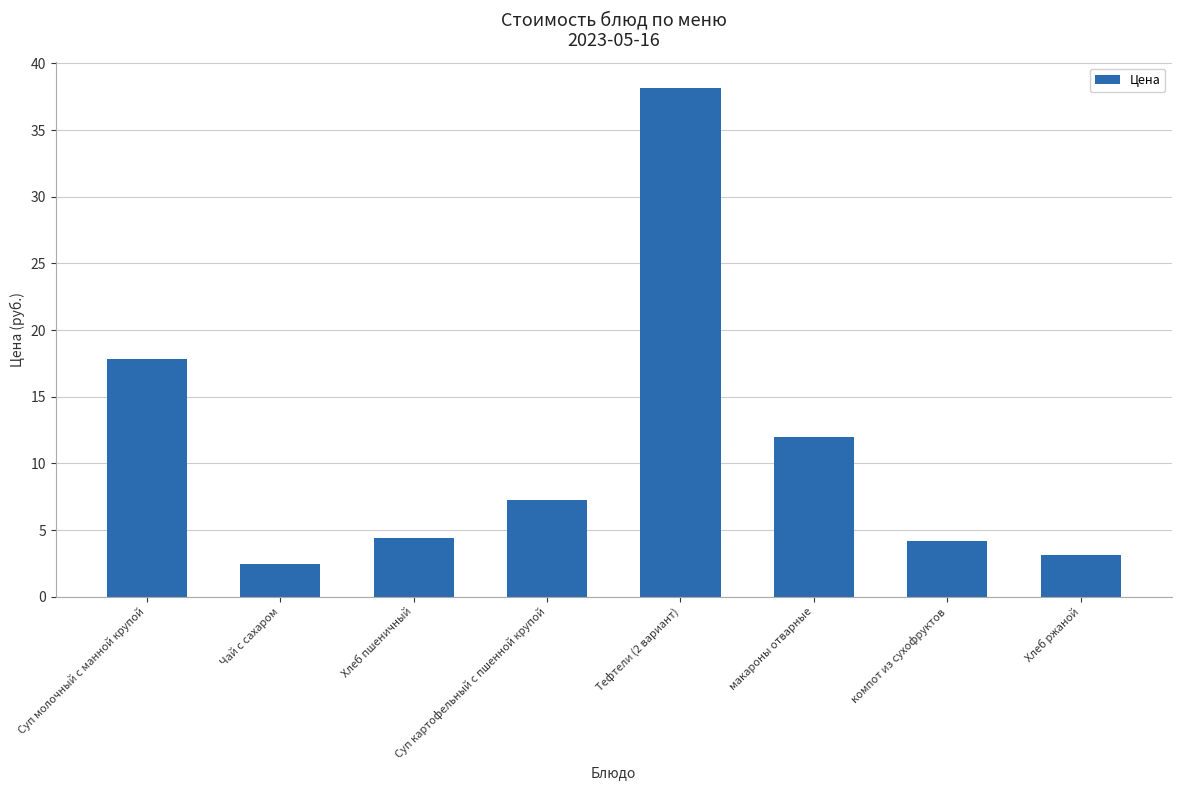

Does the chart contain any negative values?

No